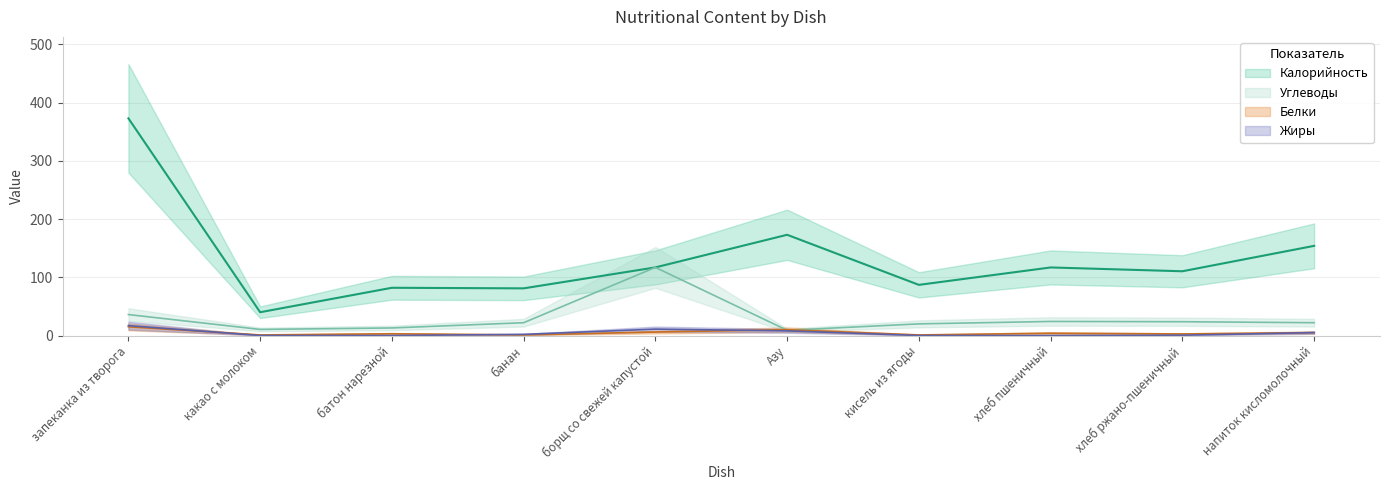

What is the sum of all Углеводы values?

297.3